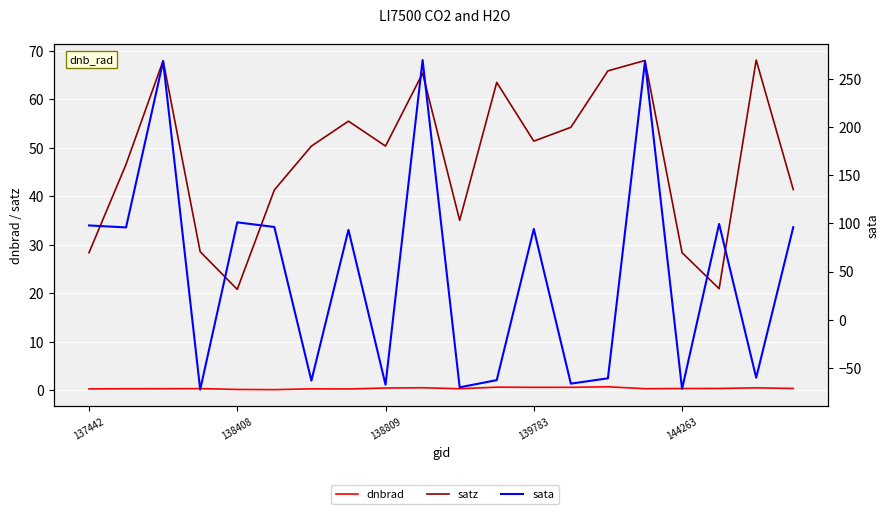

What is the label of the 20th point from the right?

137442